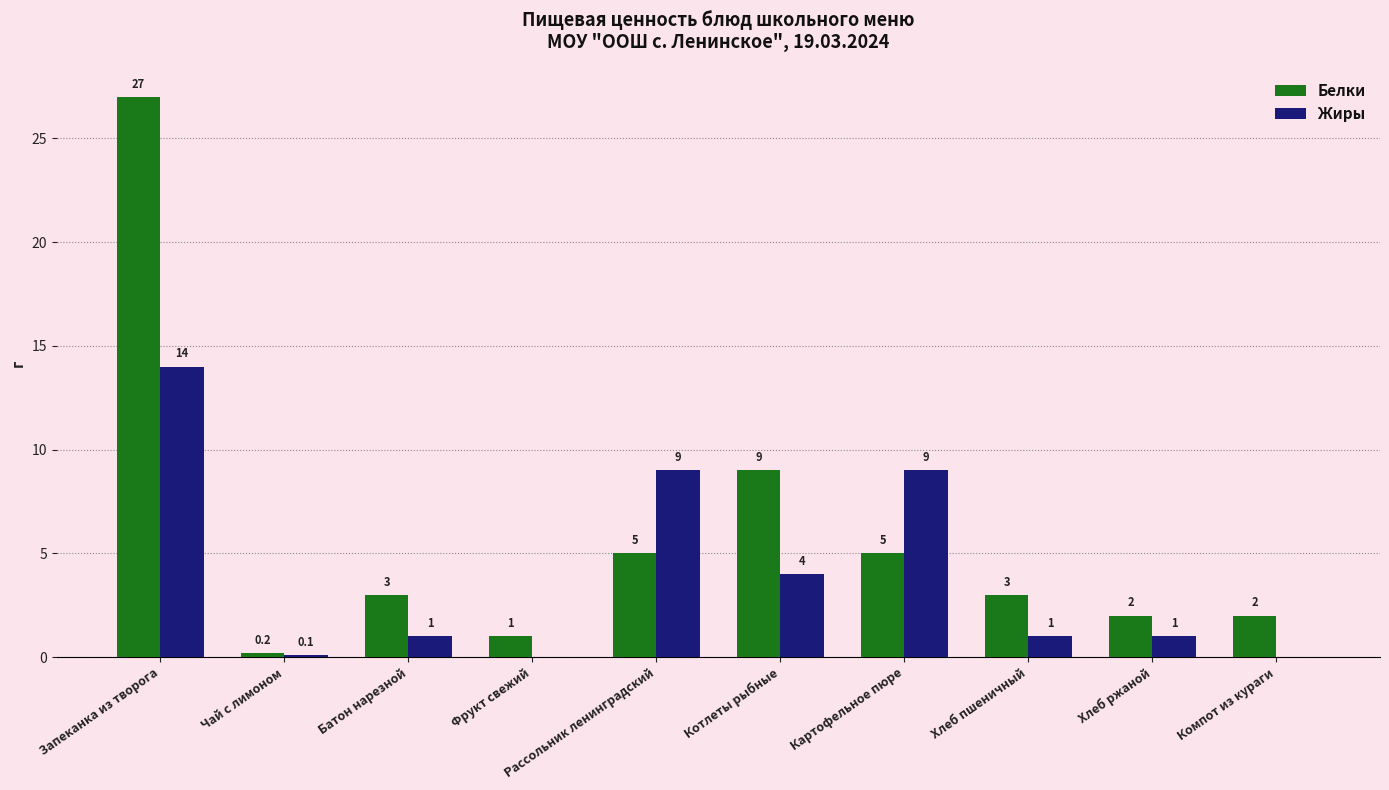

What is the sum of the Жиры values at Котлеты рыбные and Фрукт свежий?

4.0